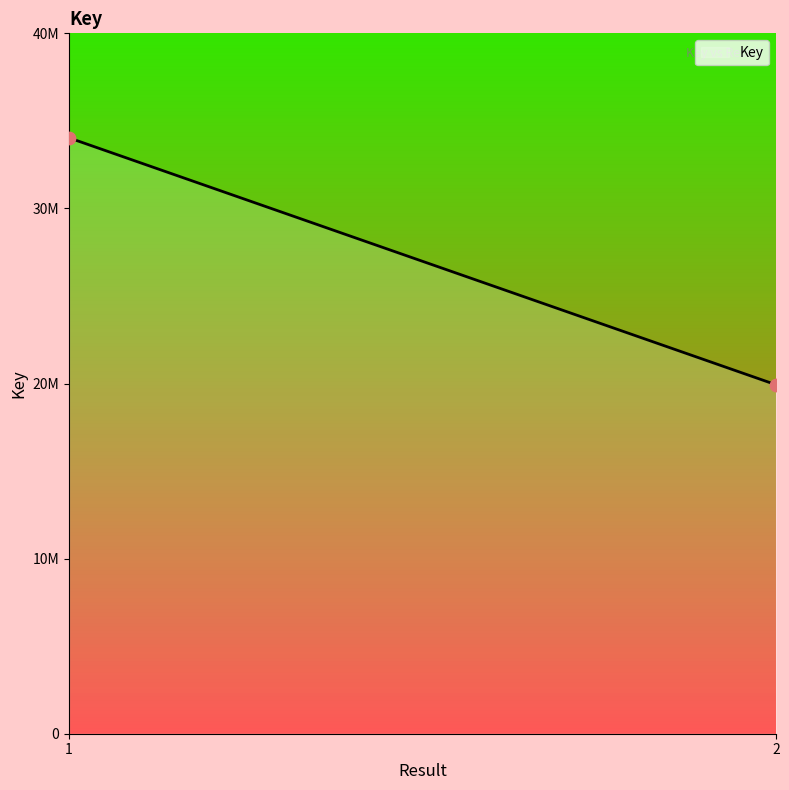

Is this an area chart (filled region under the line)?

Yes